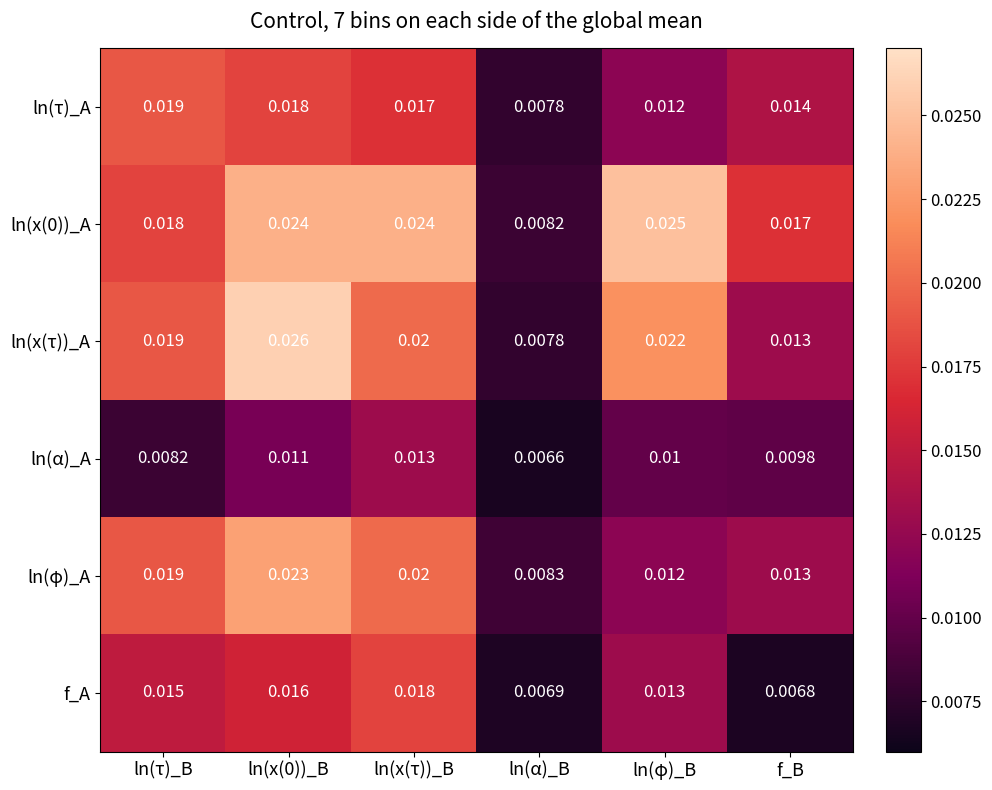

Which category has the lowest value across all series?

ln(α)_B